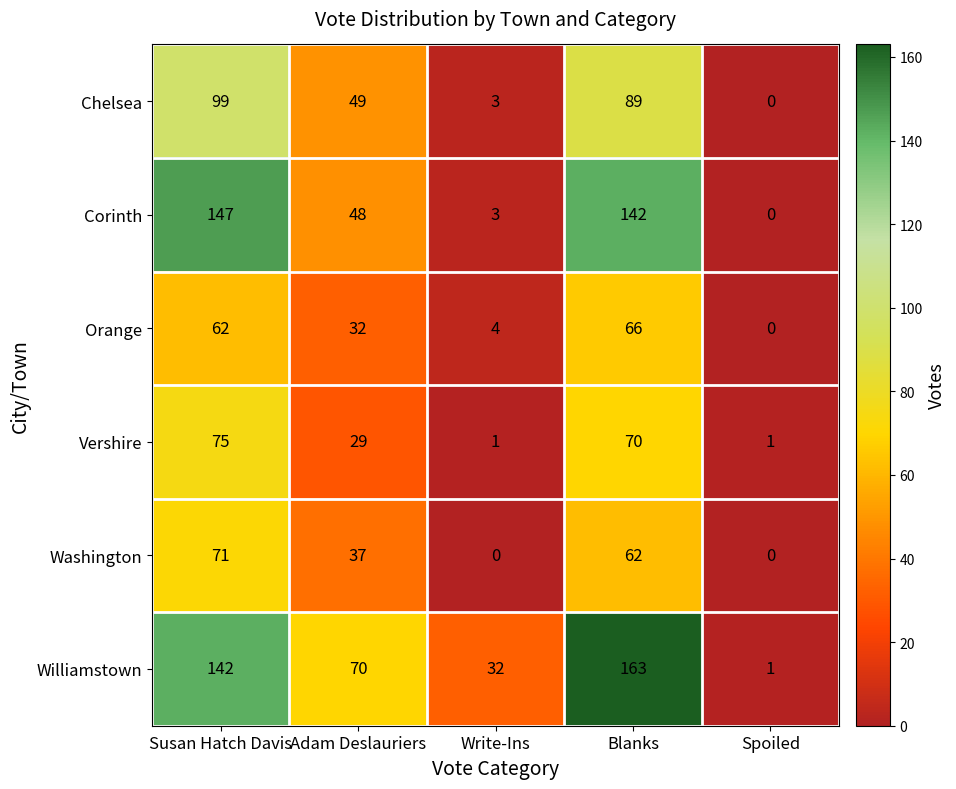

How many series are shown in this chart?

6